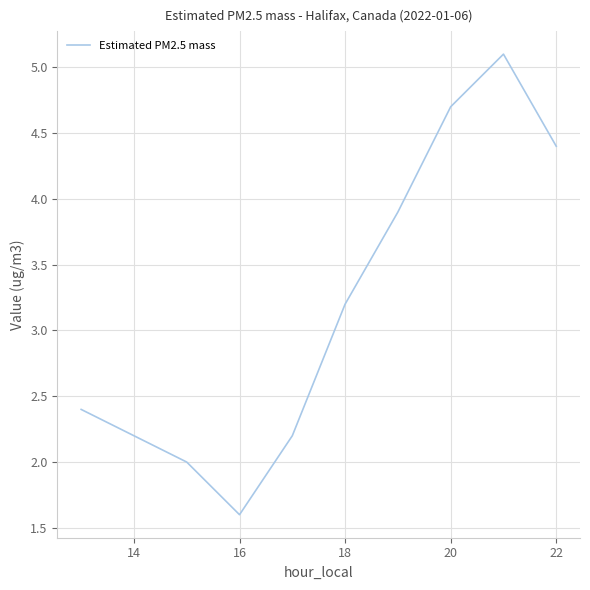

True or false: the data has more than 1 interior local peaks.

False